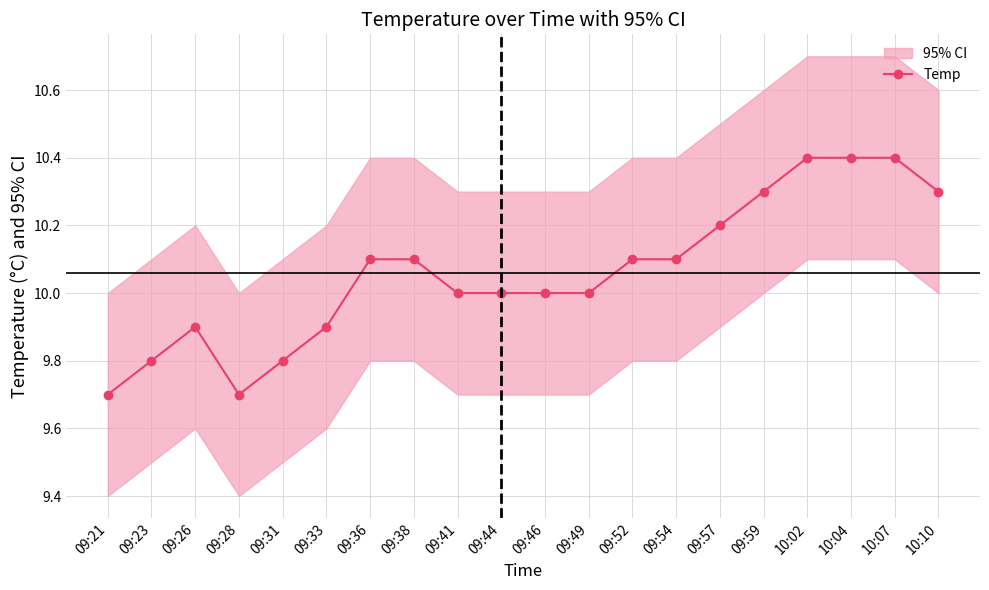

The value at 09:59 is 10.3. True or false?

True